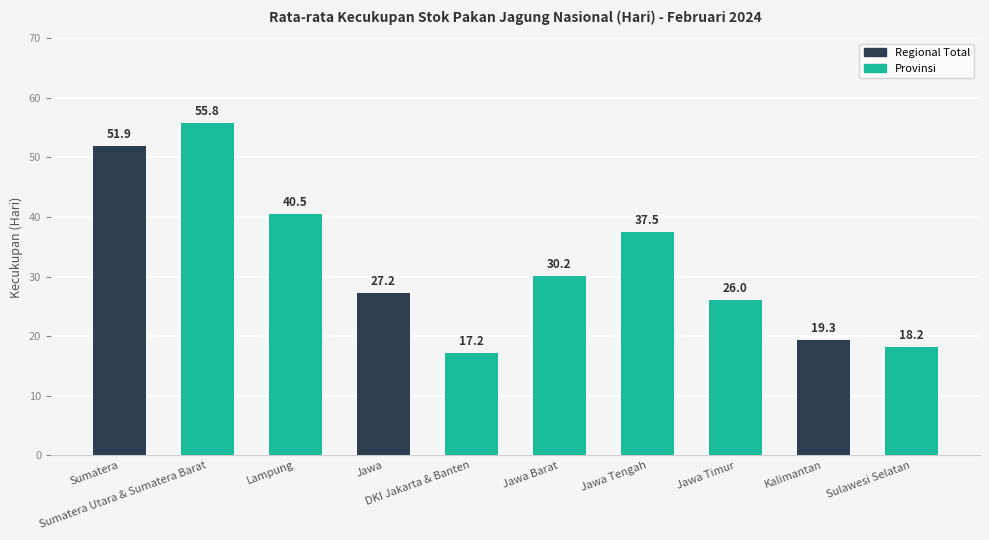

How many data points are less than 30?

5